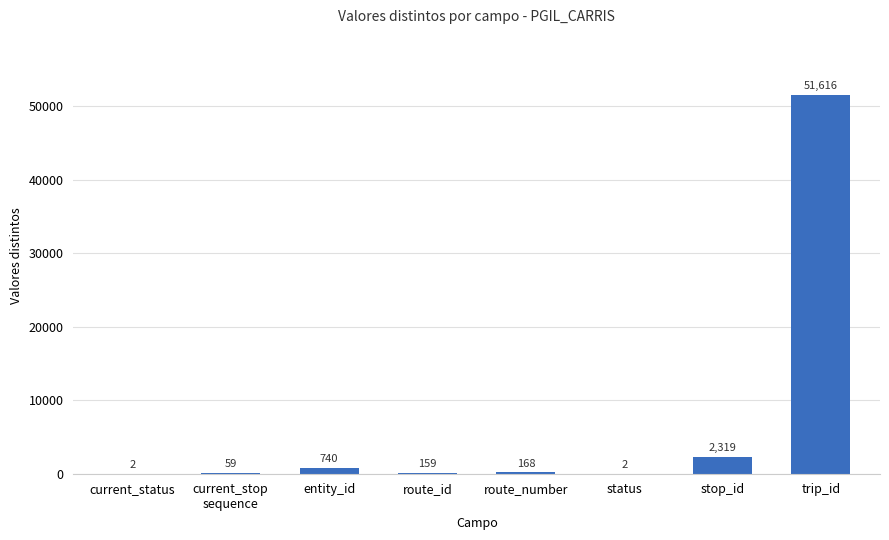

Which label corresponds to the largest value in the chart?

trip_id